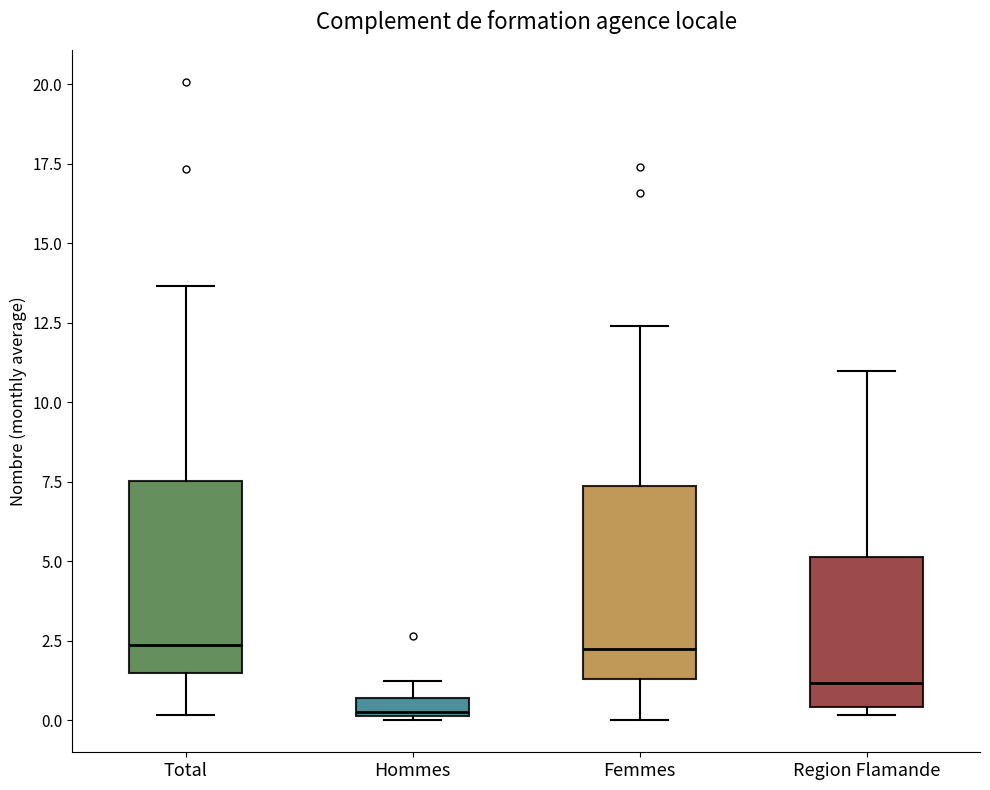

Where is the lower edge of the box for Femmes on the y-axis? The values are not printed on the chart, so give them approximately, as read against the axis.

1.5